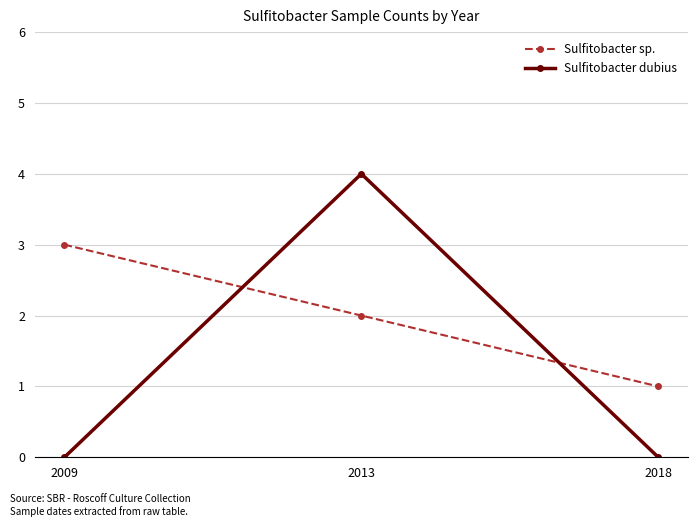

Which series changed the most between 2013 and 2018?

Sulfitobacter dubius